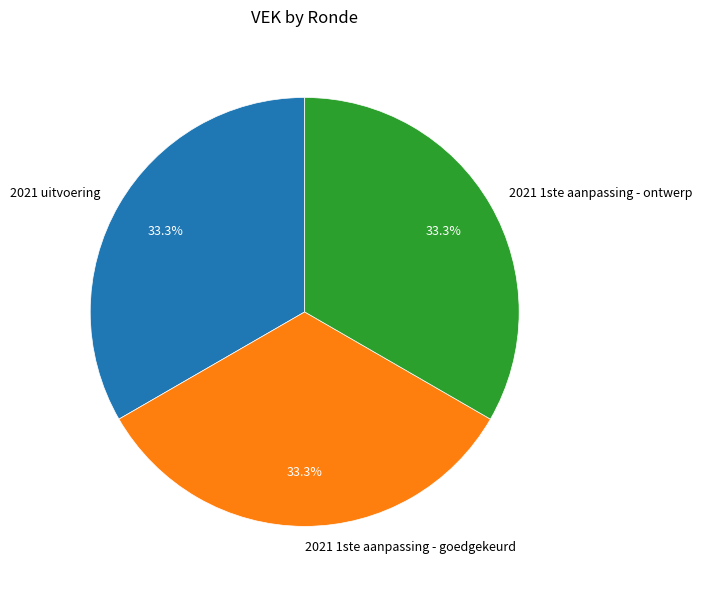

To the nearest percent, what is the difference between the largest and smallest slice percentages?

0%